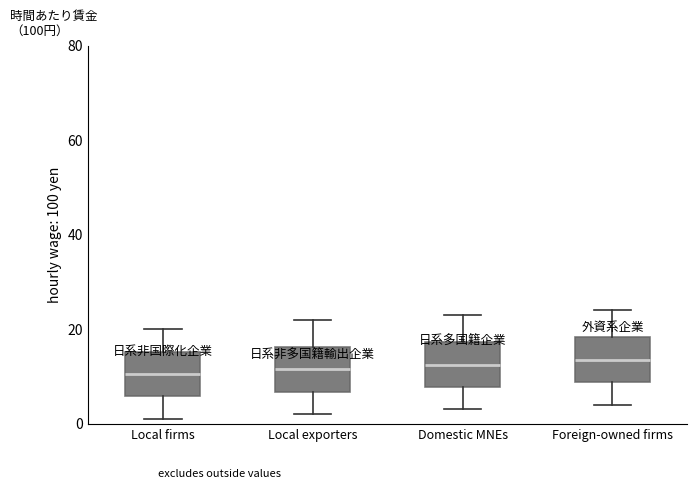

Where is the upper edge of the box for Domestic MNEs on the y-axis? The values are not printed on the chart, so give them approximately, as read against the axis.

18